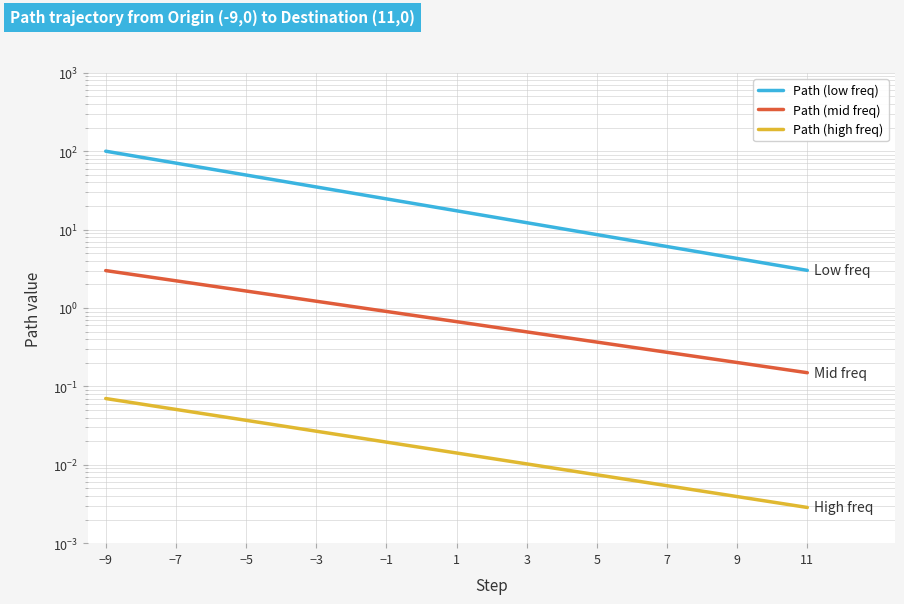

What is the difference between the maximum and second lowest values in the Path (low freq) series?

96.4